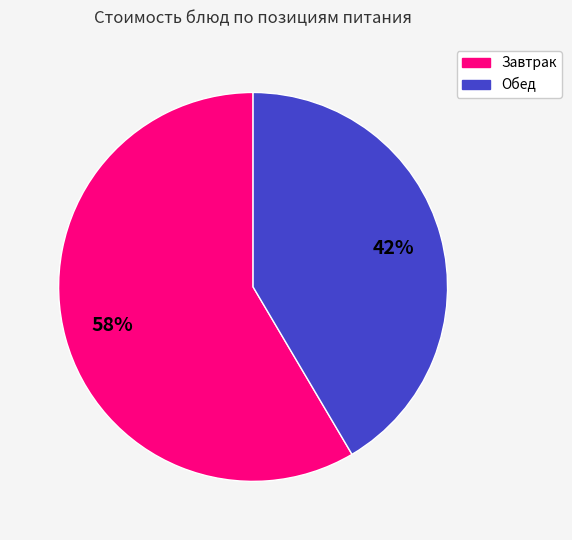

Is there any slice that represents more than half of the pie?

Yes